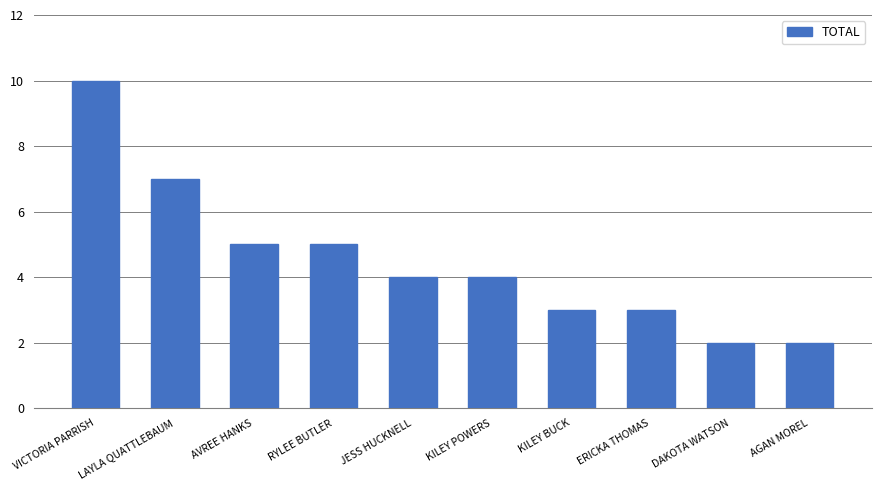

Between LAYLA QUATTLEBAUM and AGAN MOREL, which is larger?

LAYLA QUATTLEBAUM